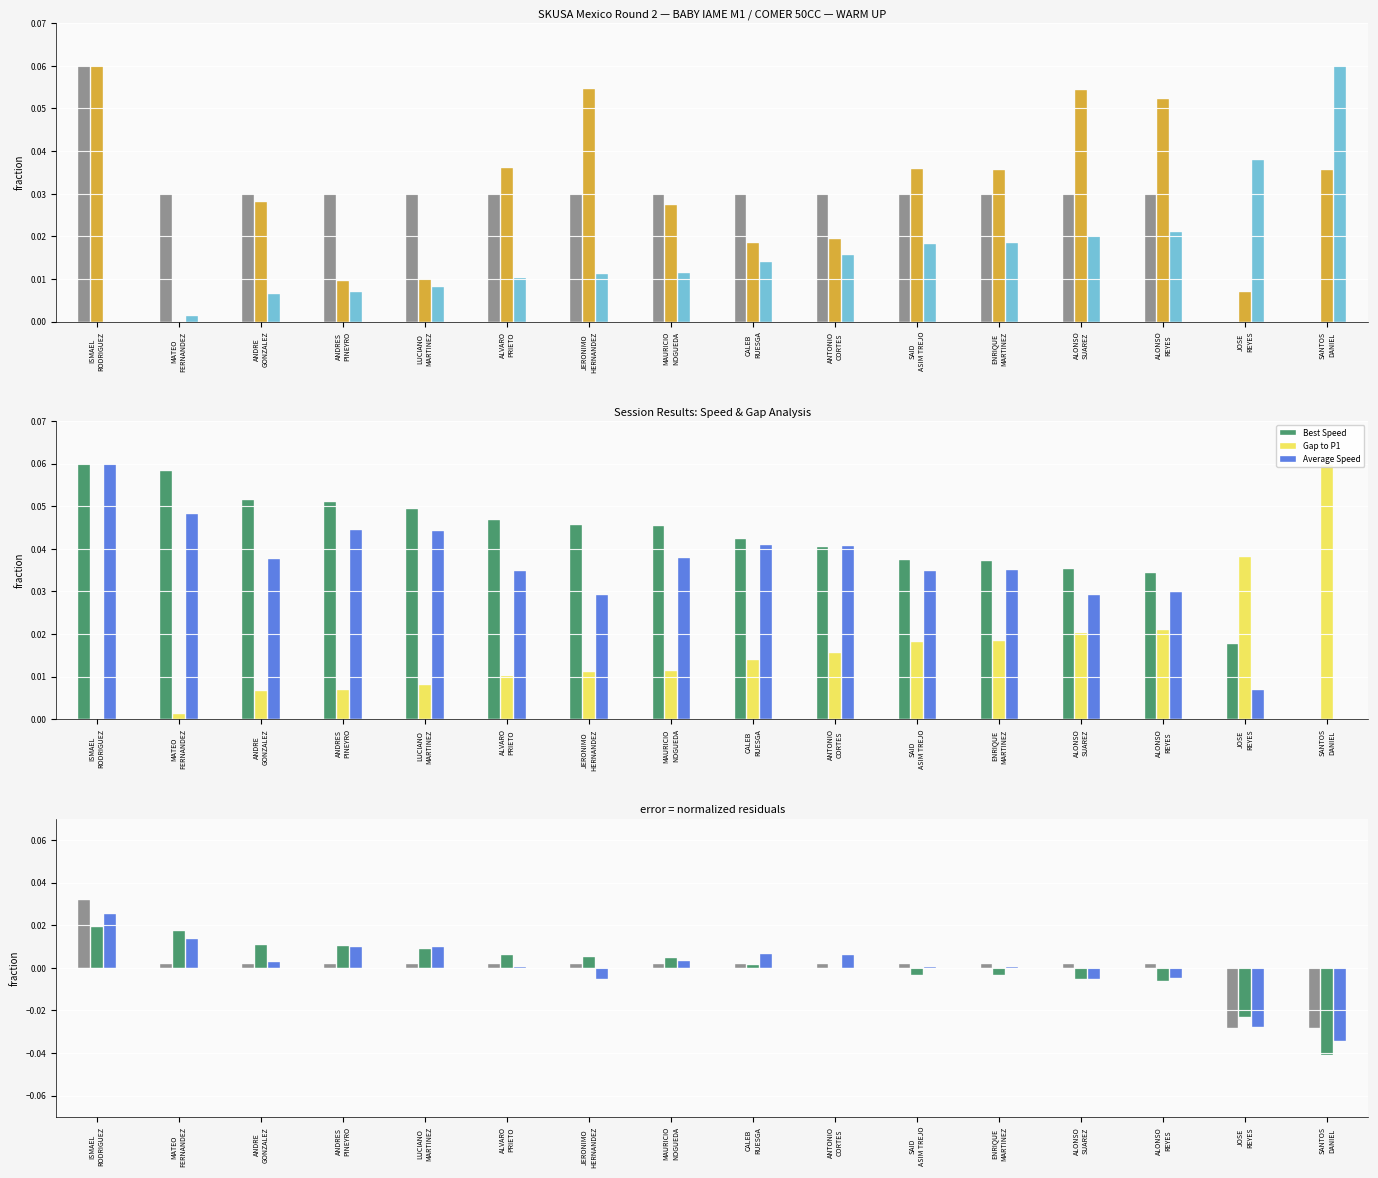

Between LUCIANO
MARTINEZ and CALEB
RUESGA, which is larger?

LUCIANO
MARTINEZ